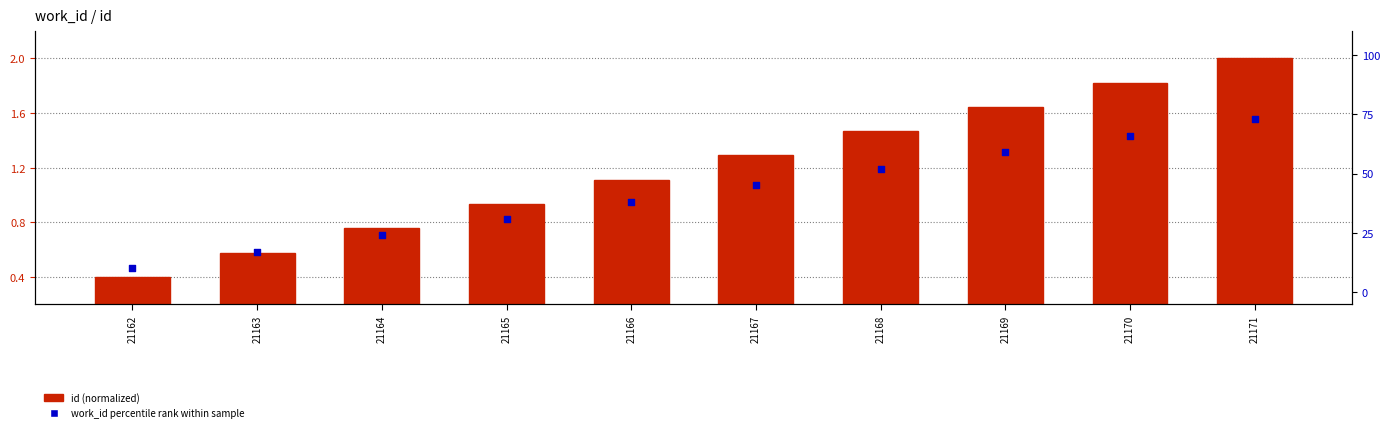

At how many categories does at least one series exceed 7?

10